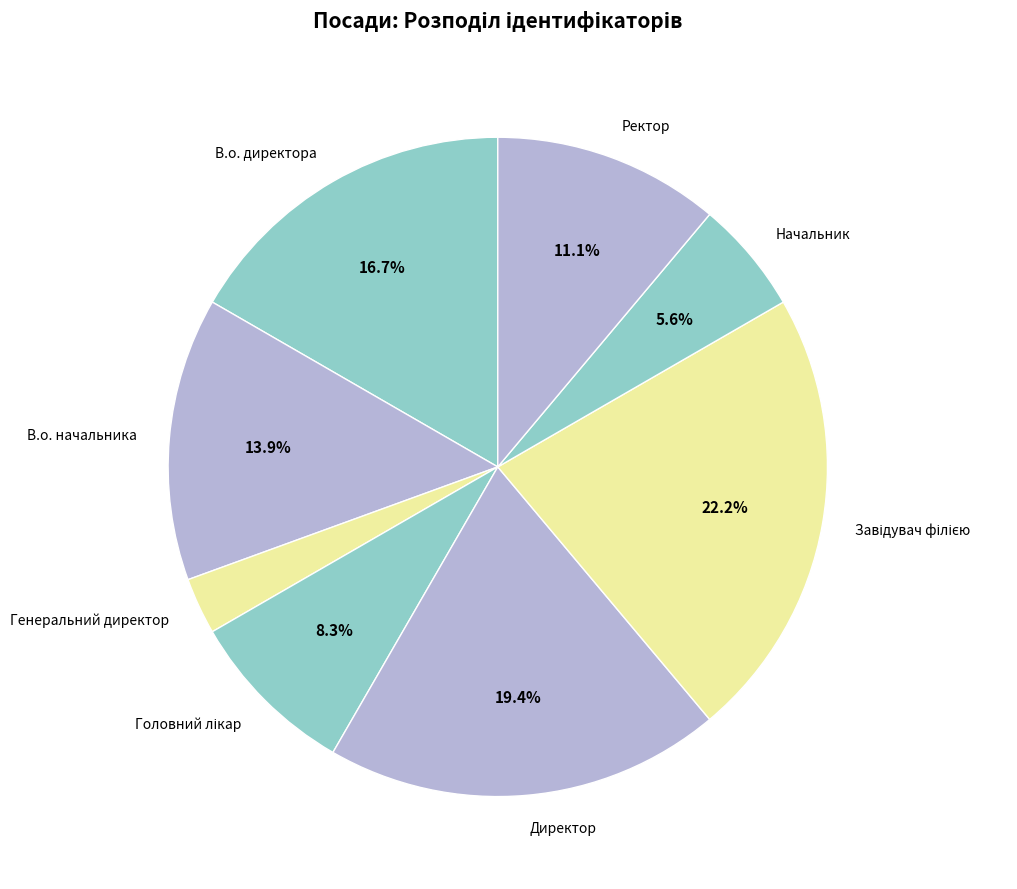

Approximately how many times larger is the value at Директор compared to Начальник?

3.5